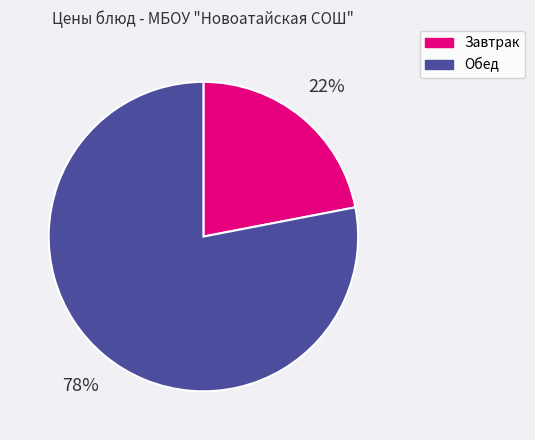

To the nearest percent, what is the difference between the largest and smallest slice percentages?

56%